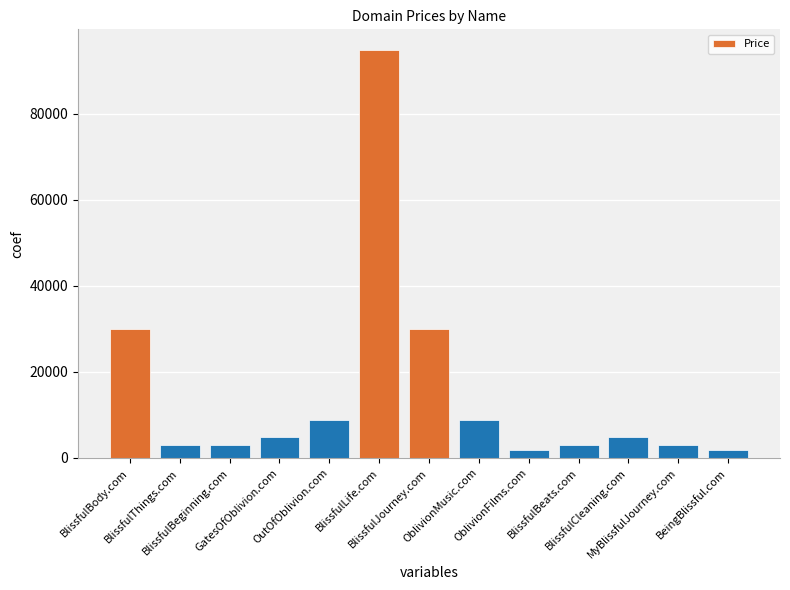

Reading left to right, what are all the values shown in this chart?

29888	2888	2888	4888	8888	94888	29888	8888	1888	2888	4888	2888	1888